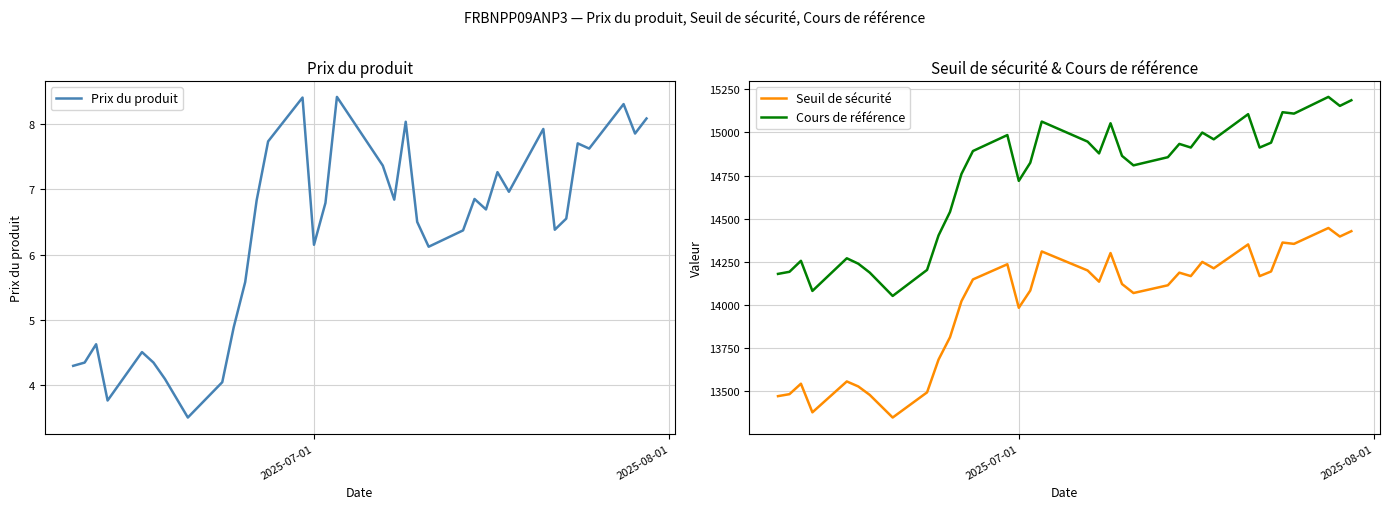

What is the minimum value for Cours de référence?

14051.8